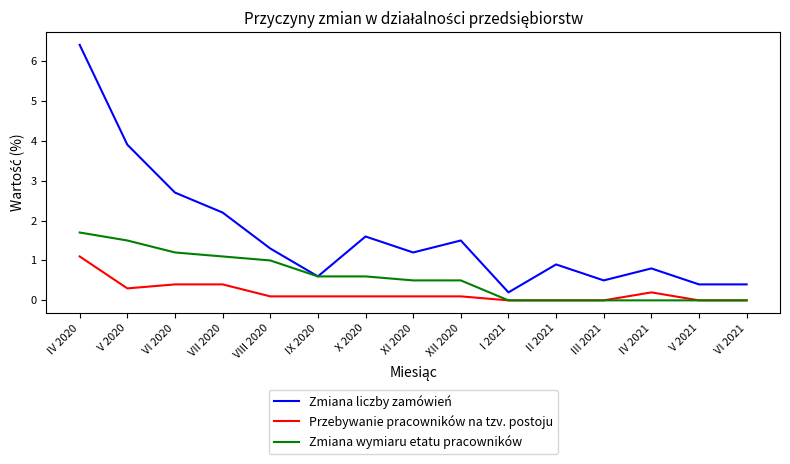

What is the greatest value displayed?

6.4